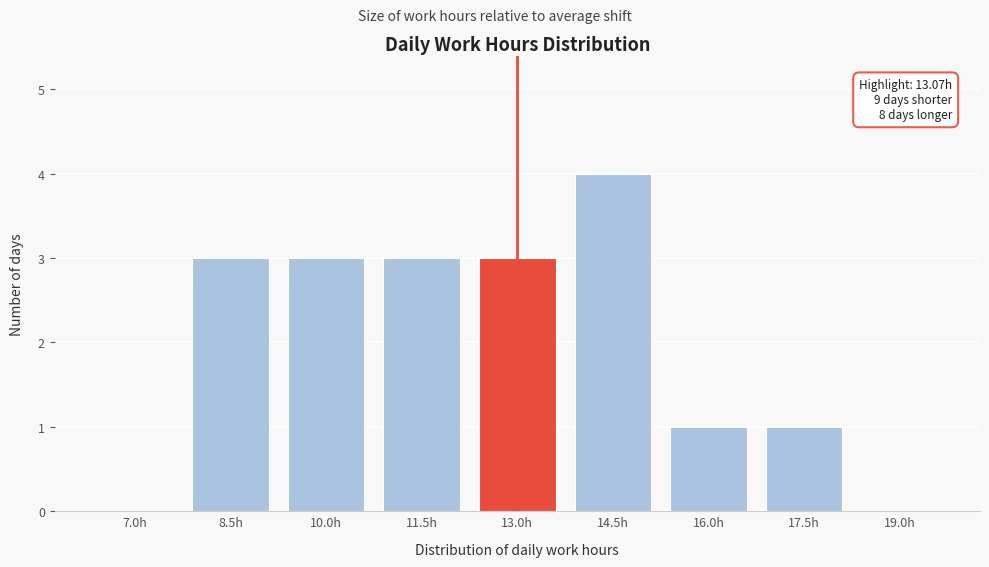

Reading right to left, what are all the values shown in this chart?

19.0h=0	17.5h=1	16.0h=1	14.5h=4	13.0h=3	11.5h=3	10.0h=3	8.5h=3	7.0h=0